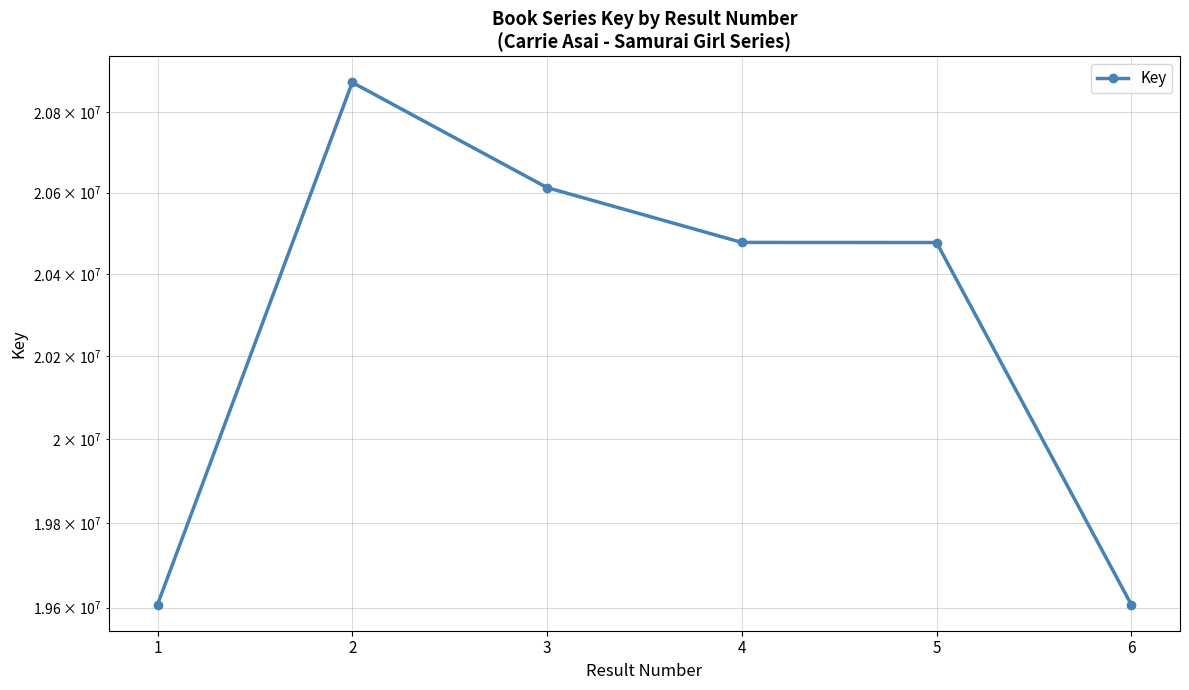

Reading left to right, transcribe all the data shown in this chart.

1=19606926	2=20873682	3=20612141	4=20477068	5=20476806	6=19606830